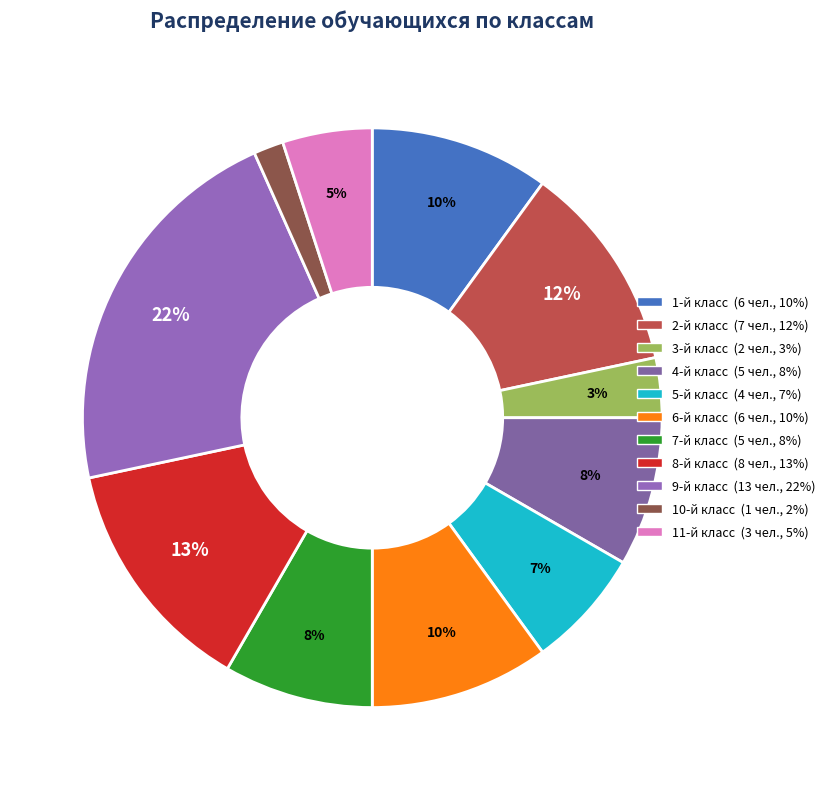

How many slices are in this pie chart?

11